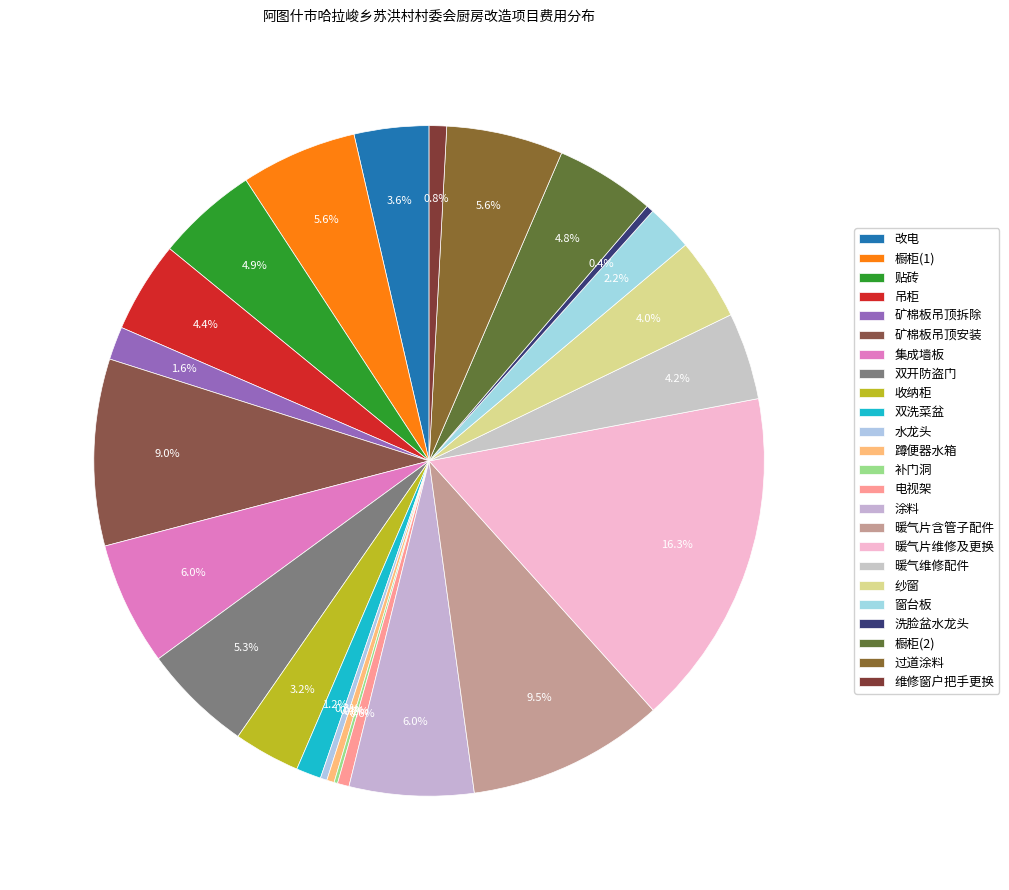

Which category has the smallest portion of the pie?

补门洞